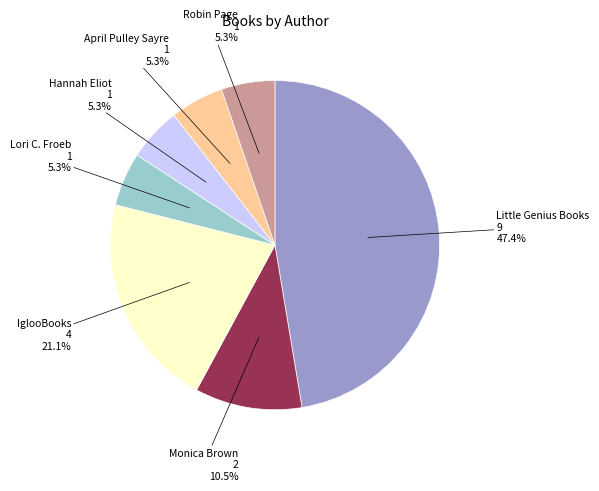

Is there a majority slice in this chart?

No